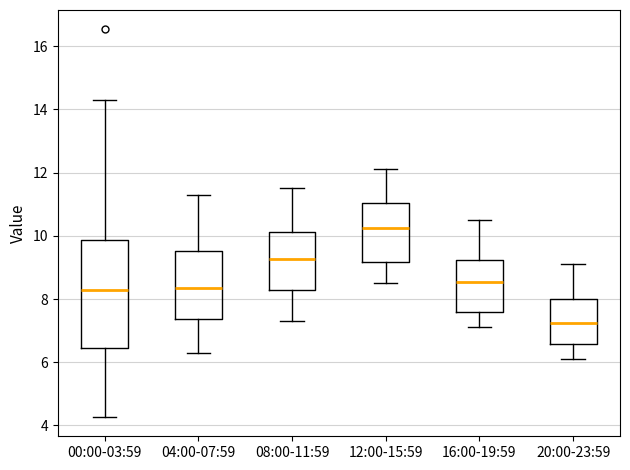

Which box's median line is the lowest?

20:00-23:59